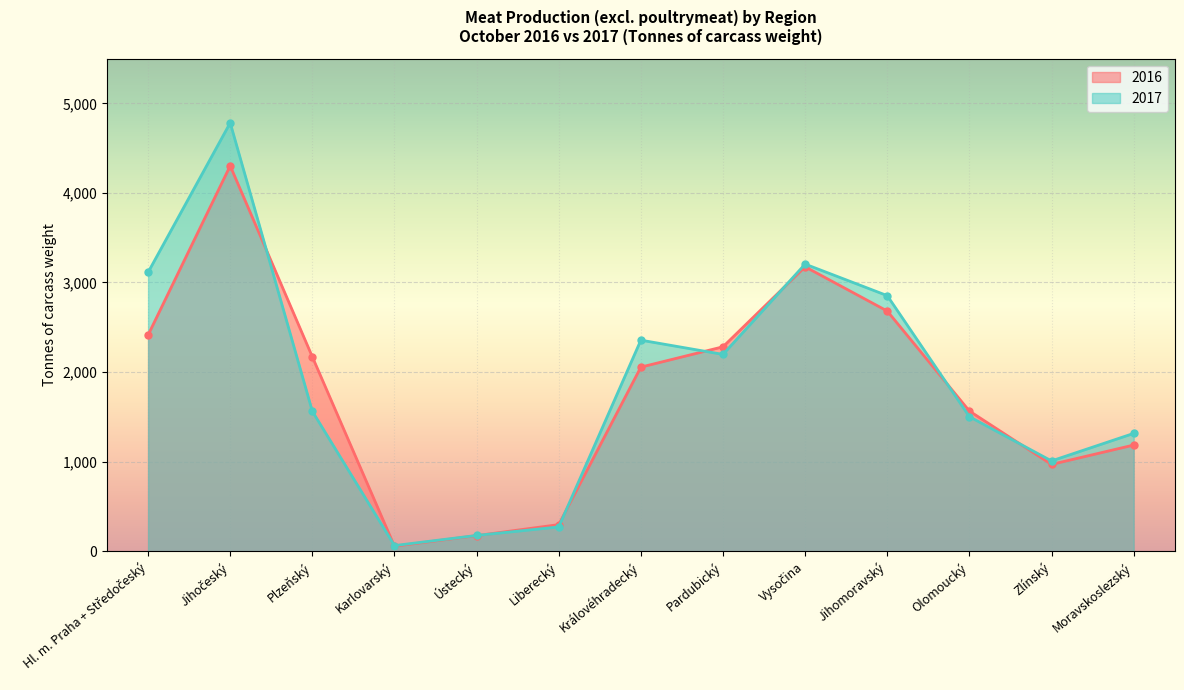

At which category does 2017 reach its first local valley?

Karlovarský